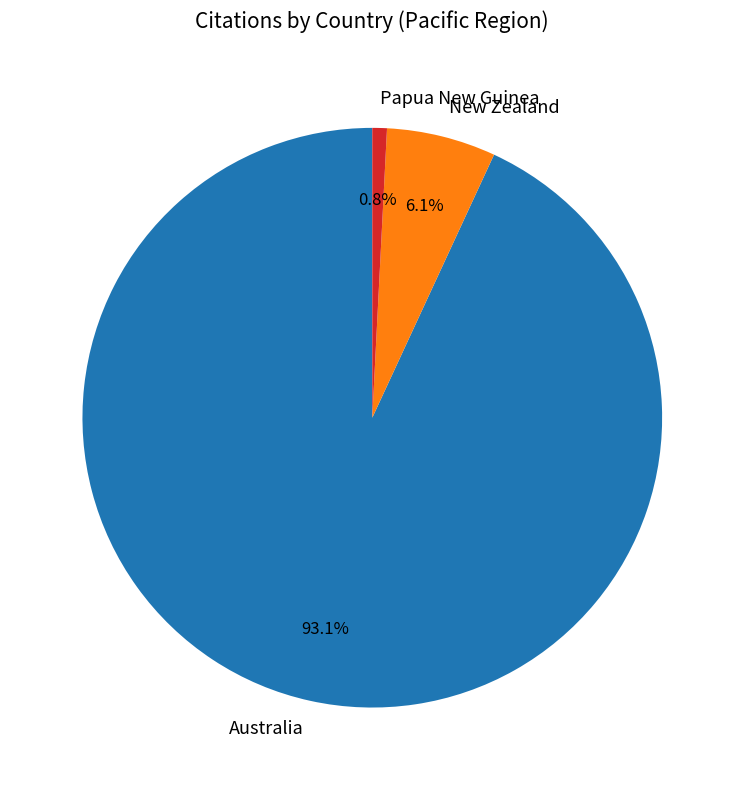

Which category has the smallest portion of the pie?

Papua New Guinea